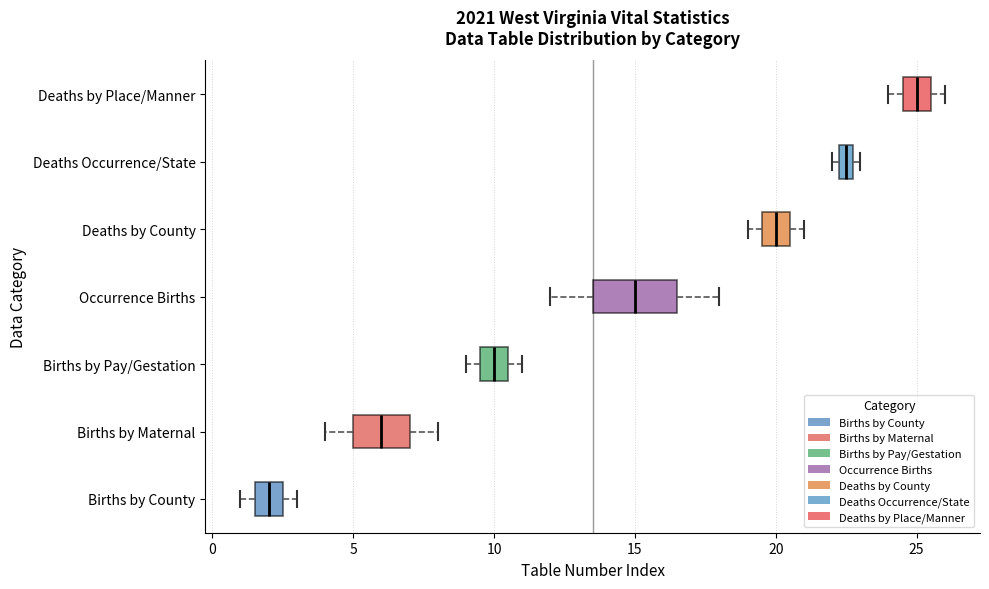

Which box has the furthest to the right median line?

Deaths by Place/Manner